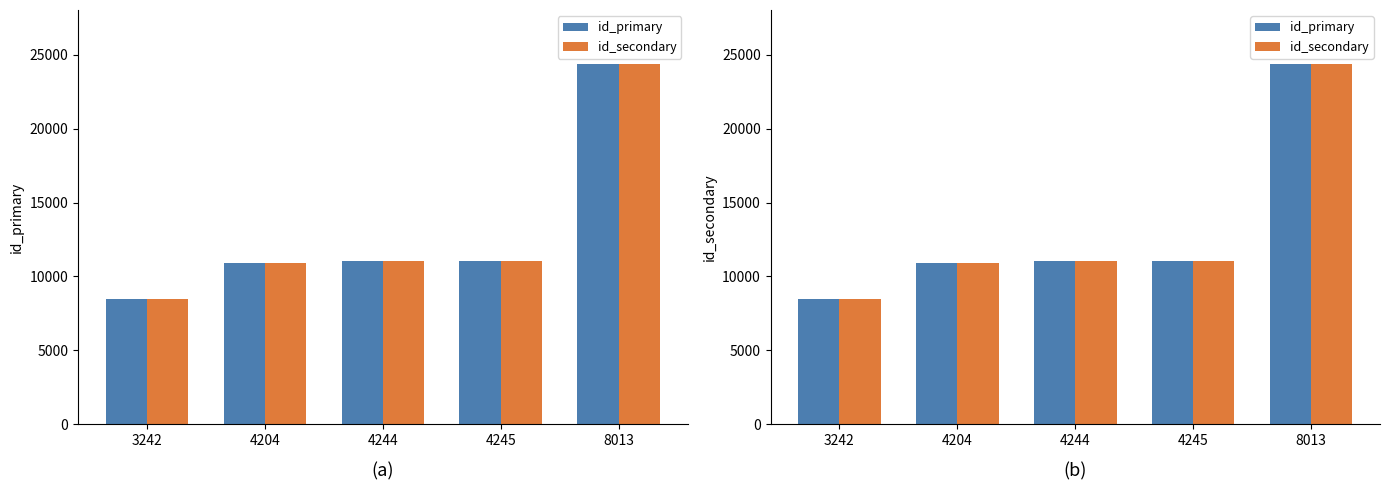

Reading right to left, transcribe all the data shown in this chart.

id_primary: 8013=24375	4245=11037	4244=11036	4204=10902	3242=8496
id_secondary: 8013=24375	4245=11037	4244=11036	4204=10907	3242=8496